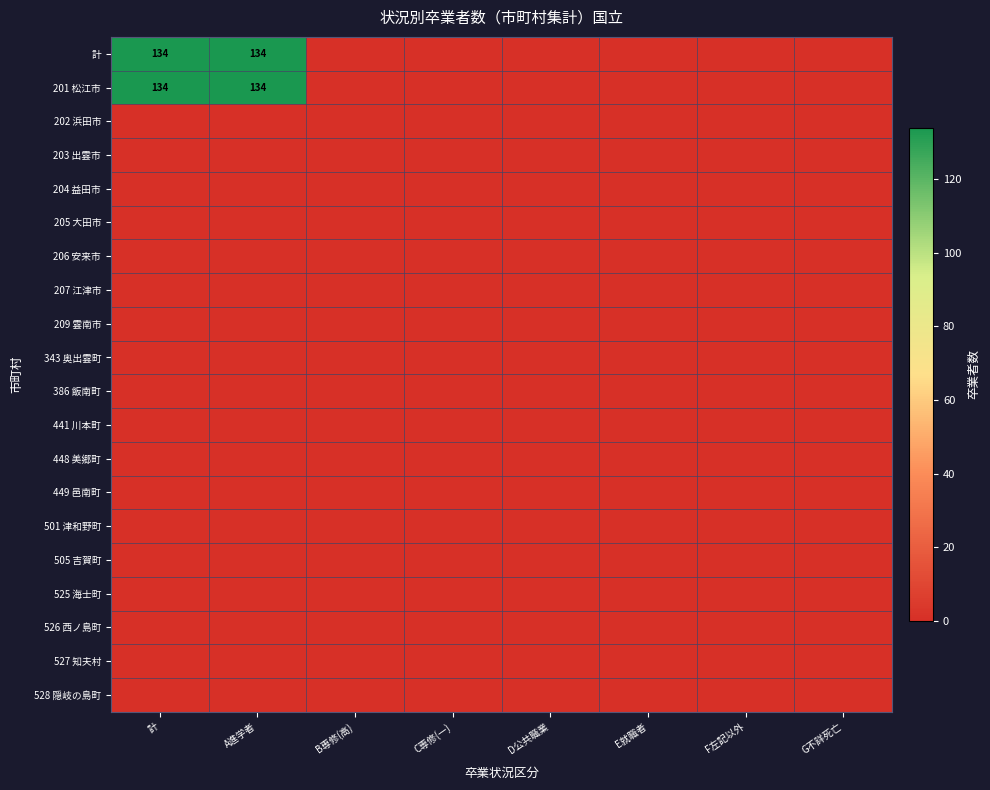

Rank the series at E就職者 from lowest to highest value.

計, 201 松江市, 202 浜田市, 203 出雲市, 204 益田市, 205 大田市, 206 安来市, 207 江津市, 209 雲南市, 343 奥出雲町, 386 飯南町, 441 川本町, 448 美郷町, 449 邑南町, 501 津和野町, 505 吉賀町, 525 海士町, 526 西ノ島町, 527 知夫村, 528 隠岐の島町